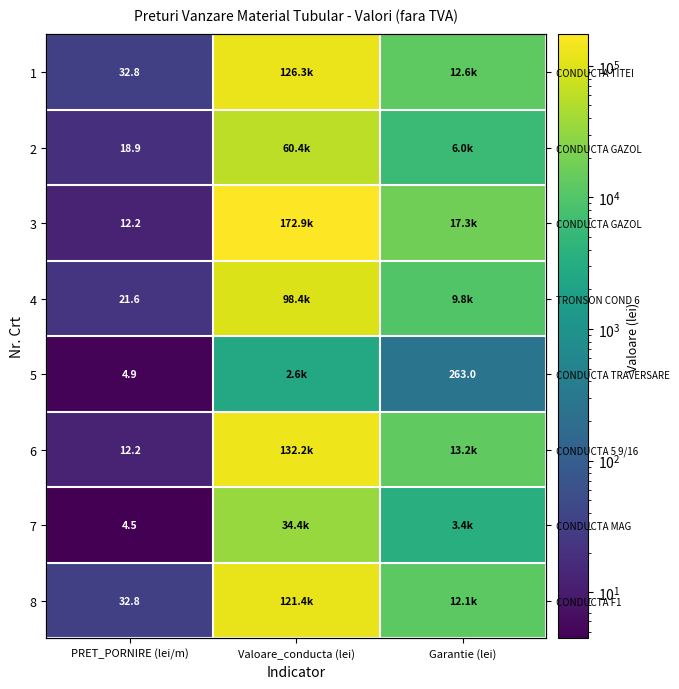

Rank the series at Valoare_conducta (lei) from lowest to highest value.

5, 7, 2, 4, 8, 1, 6, 3